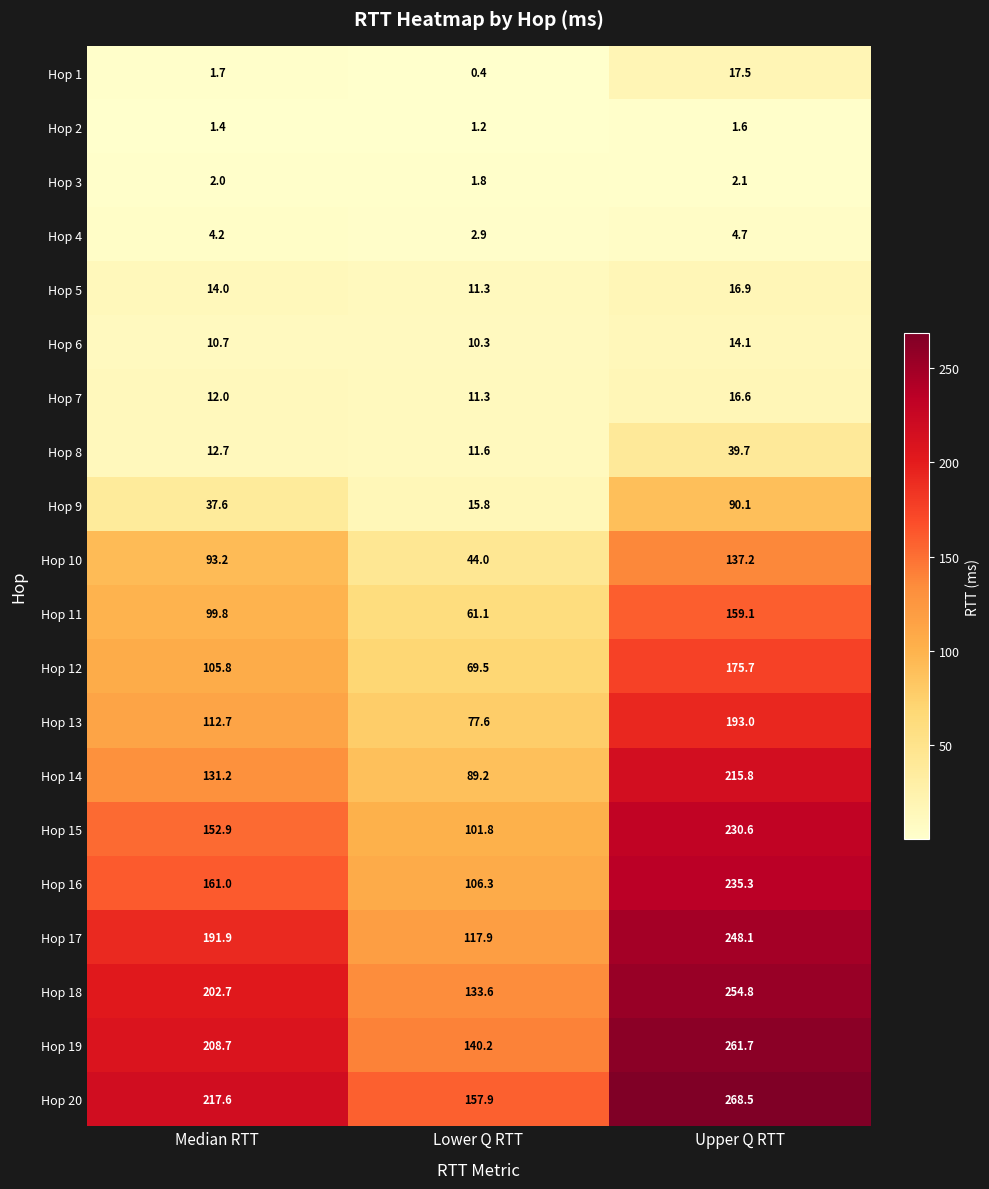

Which series changed the most between Median RTT and Lower Q RTT?

Hop 17